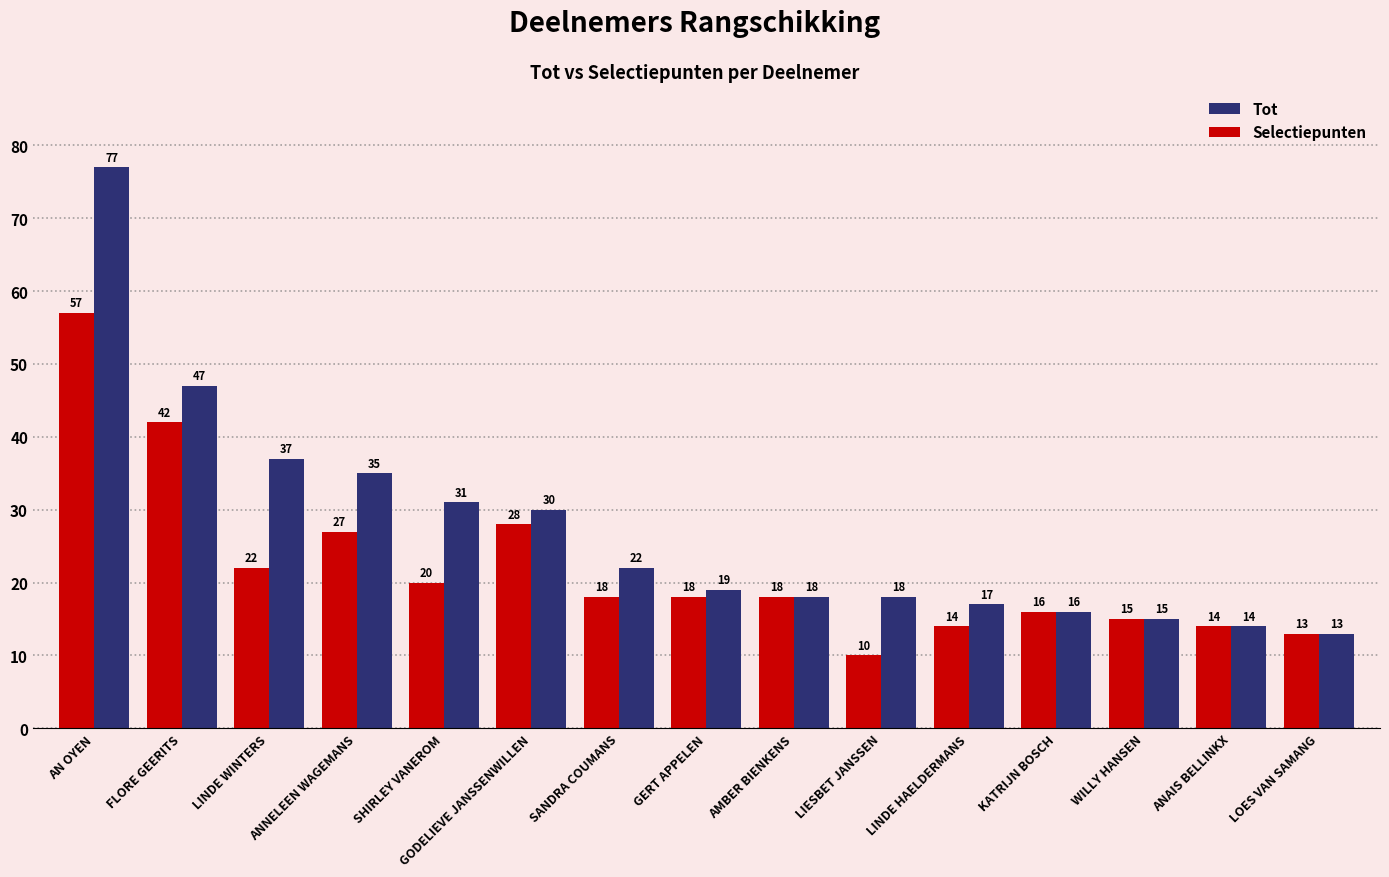

Reading left to right, what are all the values shown in this chart?

Tot: 77	47	37	35	31	30	22	19	18	18	17	16	15	14	13
Selectiepunten: 57	42	22	27	20	28	18	18	18	10	14	16	15	14	13